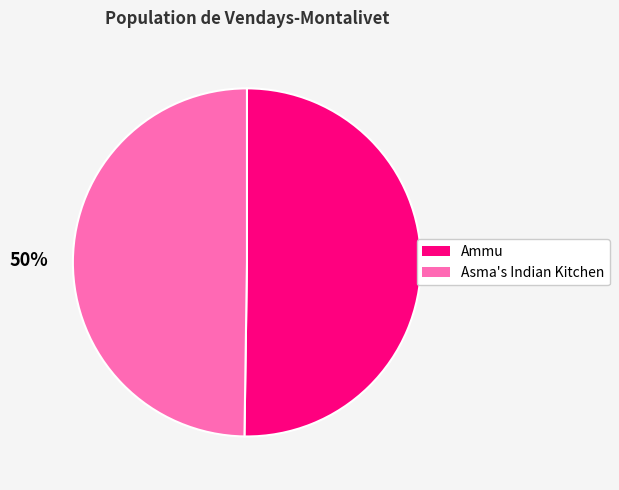

The Ammu slice represents 50% of the pie. True or false?

True